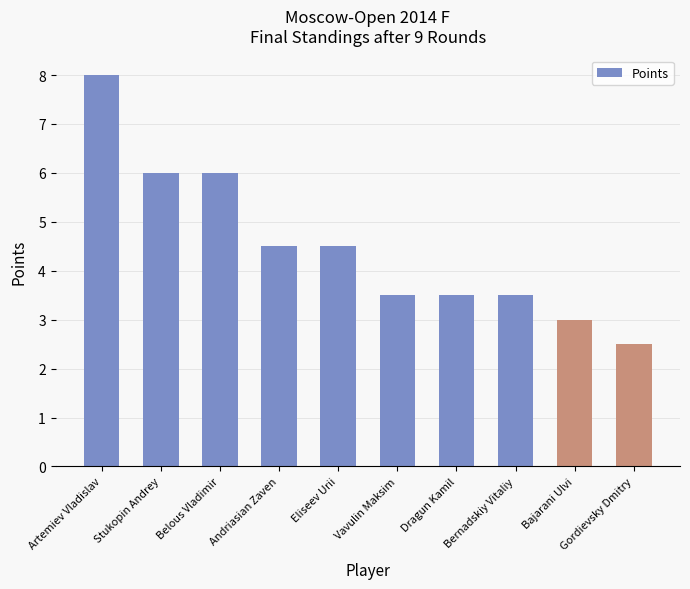

The value at Bernadskiy Vitaliy is 3.5. True or false?

True